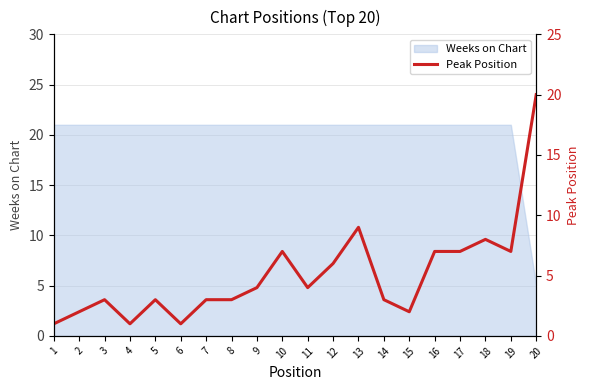

Is it true that the value at 16 is 7?

True